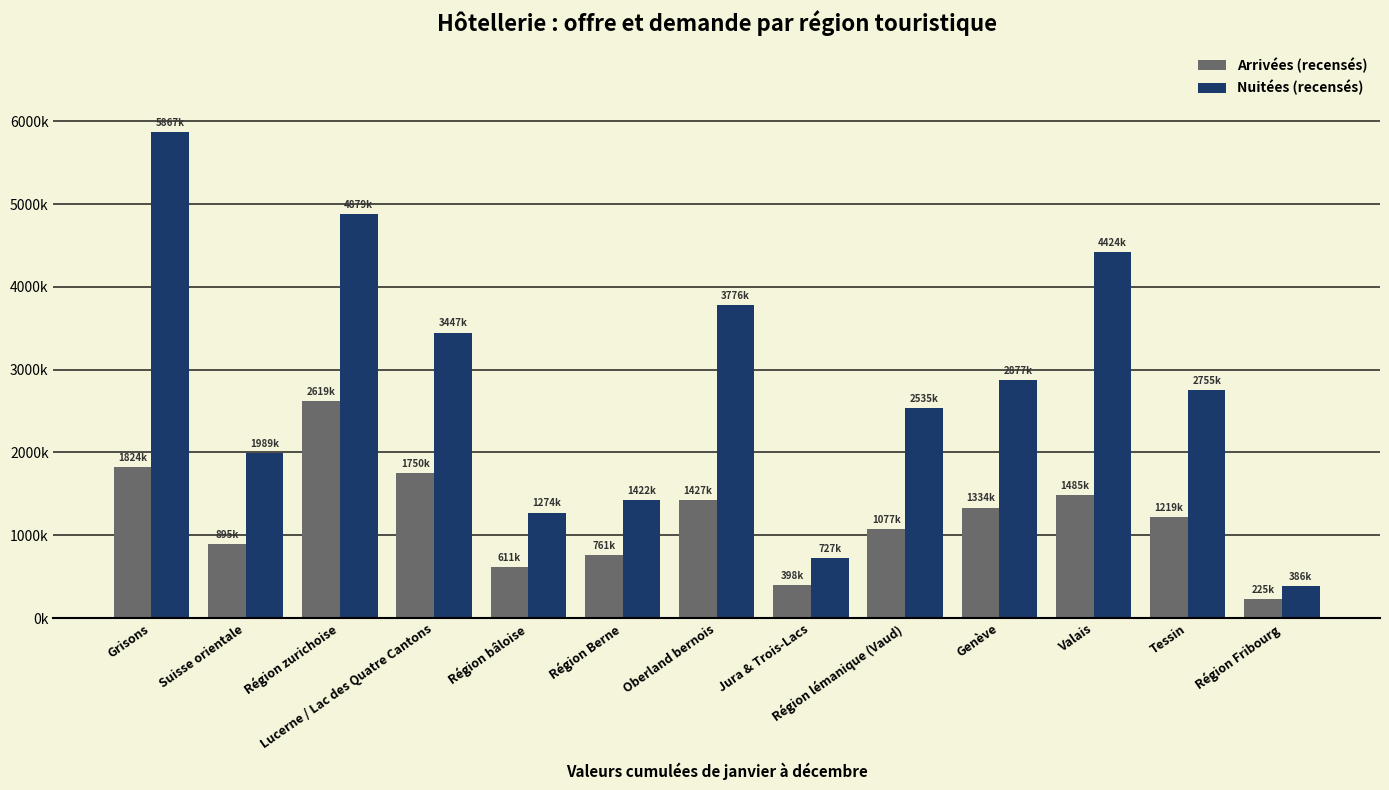

Where does the Arrivées (recensés) series first go above 1219780?

Grisons